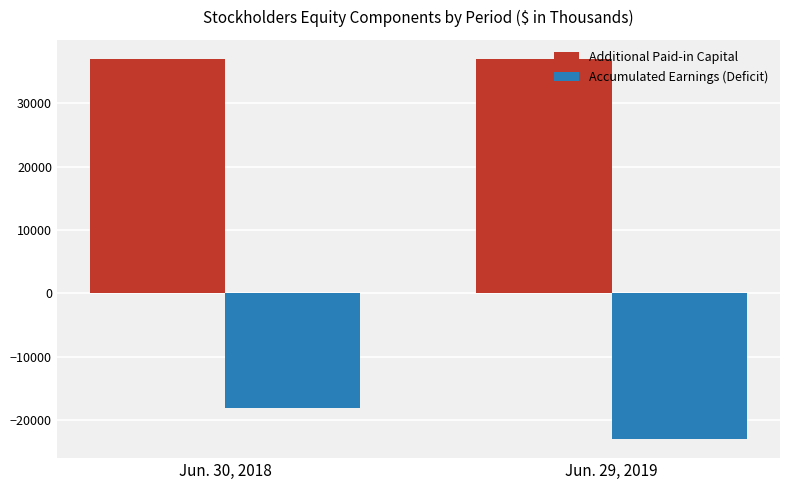

Are the bars horizontal?

No